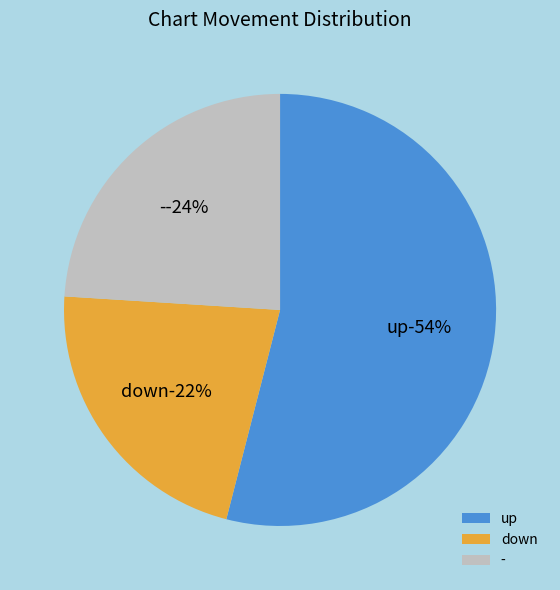

To the nearest percent, what is the combined percentage of up and down?

76%